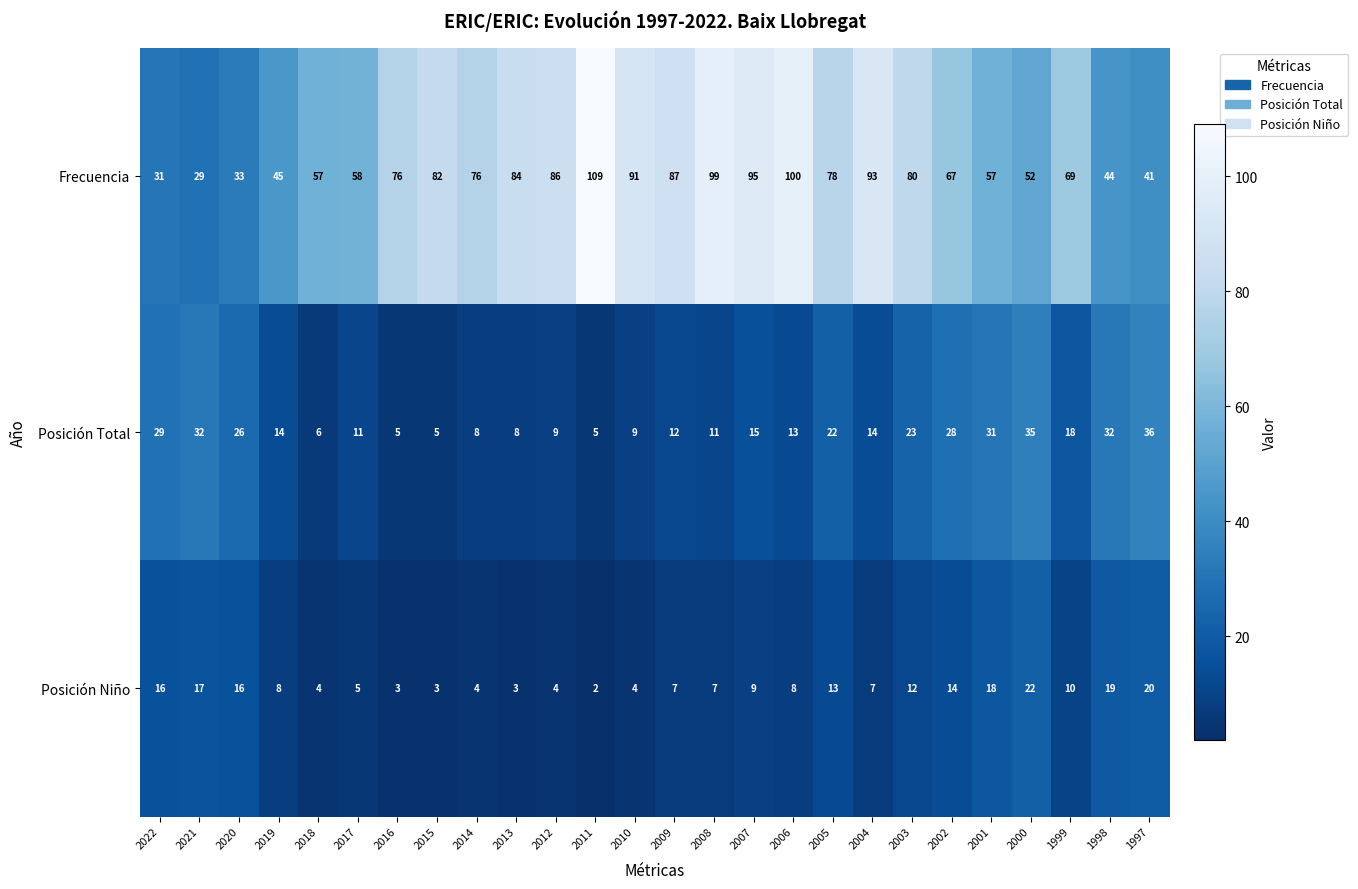

Is it true that Frecuencia equals 14 at 2001?

False